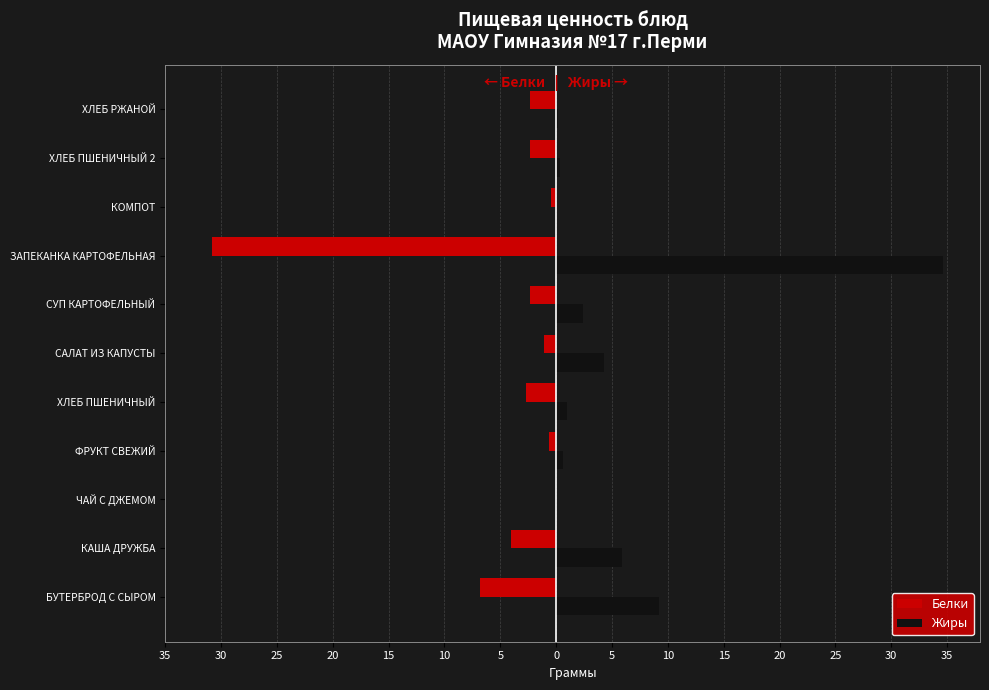

What are all the series names shown in the legend?

Белки, Жиры